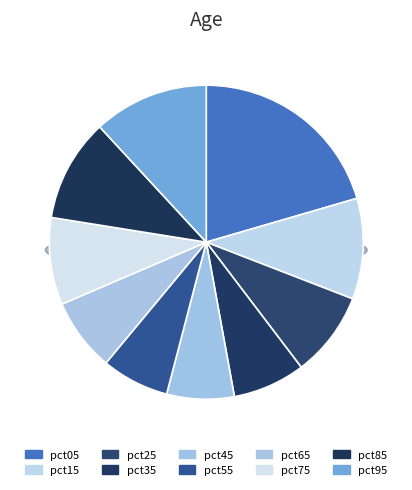

What is the change in value from pct25 to pct35?

-0.1